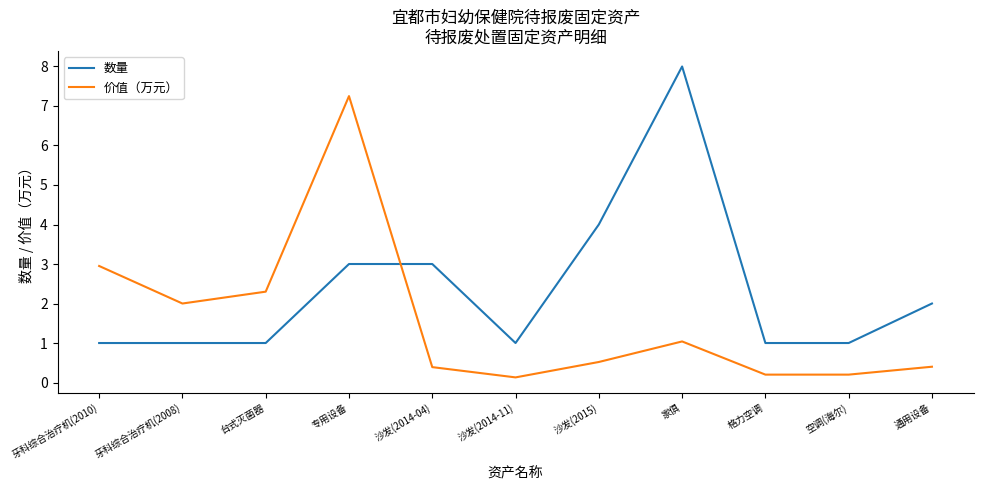

How many 数量 values are between 1 and 3?

9